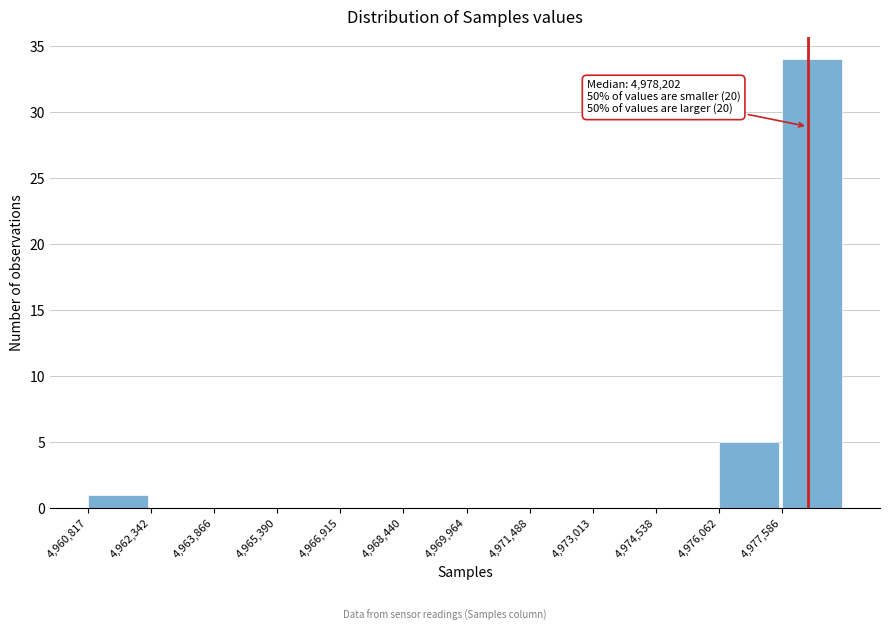

Which range on the x-axis has the tallest bar?

4977600 to 4979200